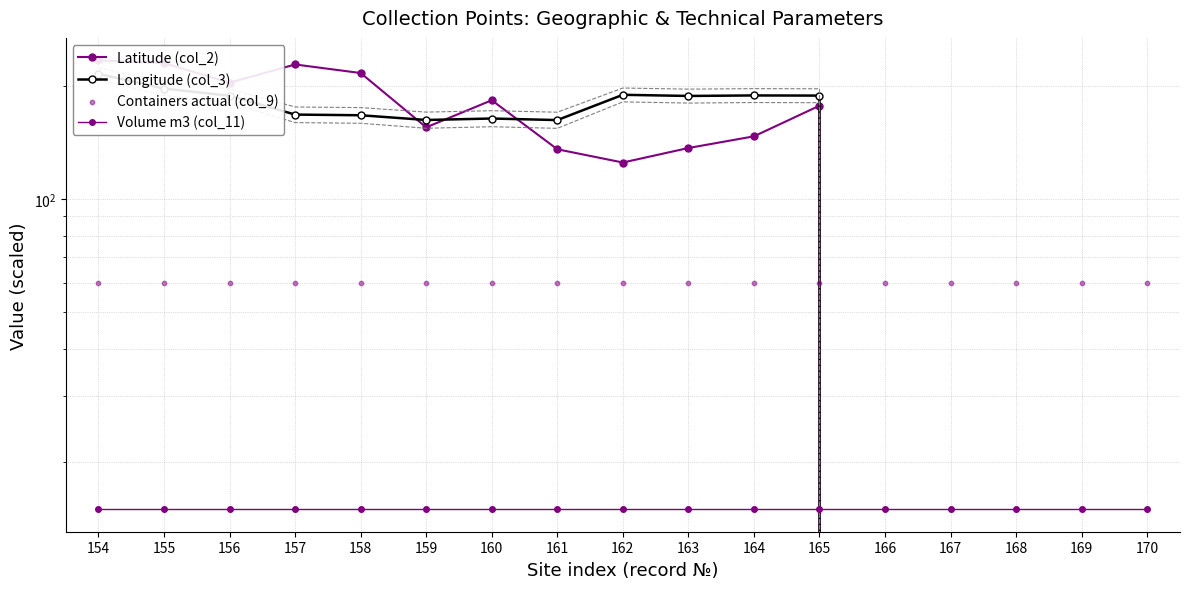

What are all the series names shown in the legend?

Latitude (col_2), Longitude (col_3), Volume m3 (col_11), Containers actual (col_9)